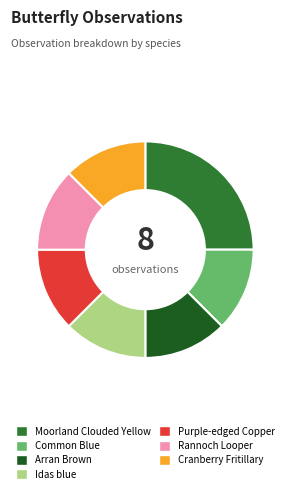

Is it true that Idas blue is 12% of the pie?

True